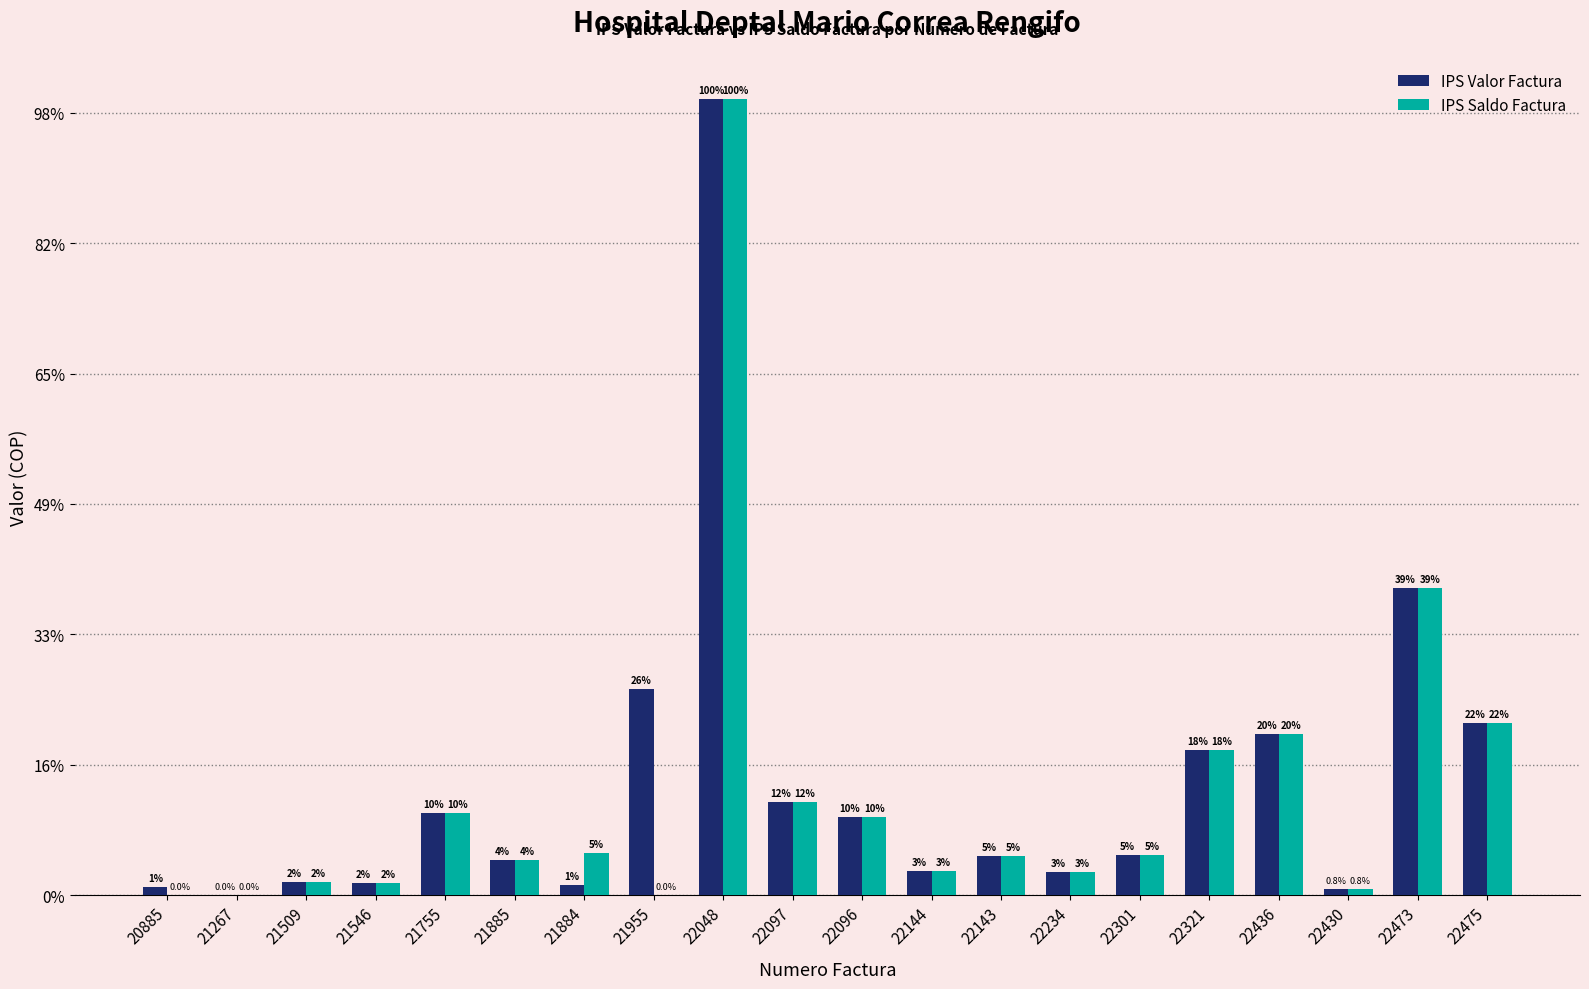

Rank the series by their average value, from highest to lowest.

IPS Valor Factura, IPS Saldo Factura